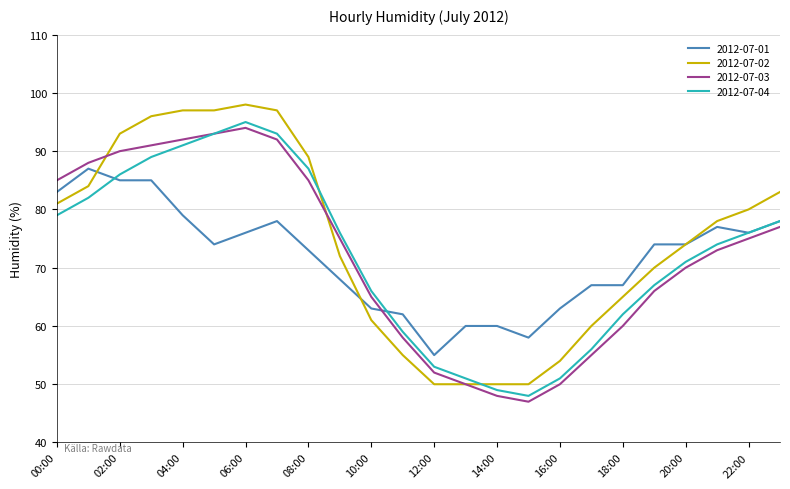

What is the minimum value for 2012-07-01?

55